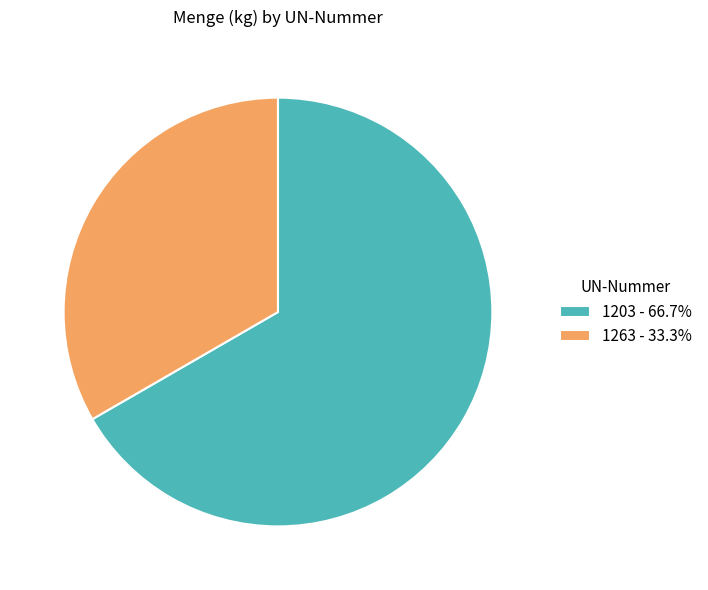

Is 1203 the majority of the pie?

Yes